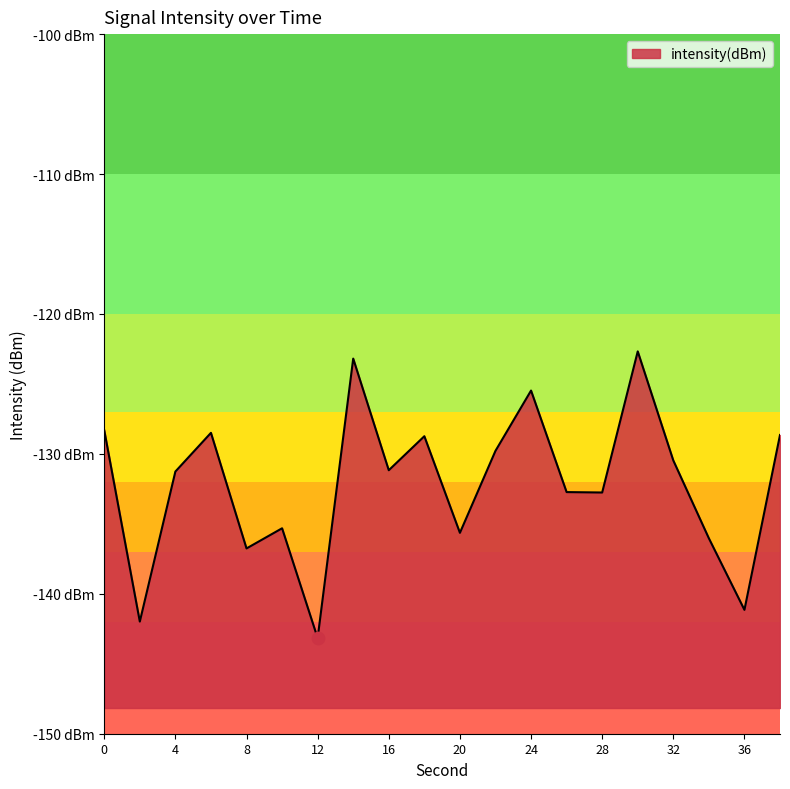

What is the change in value from 2 to 18?

+13.2